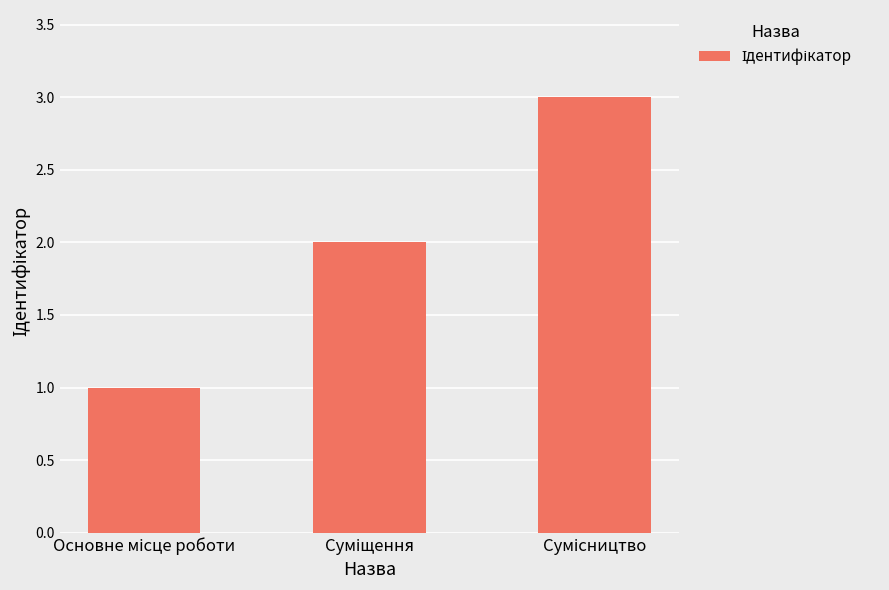

What is the sum of all values?

6